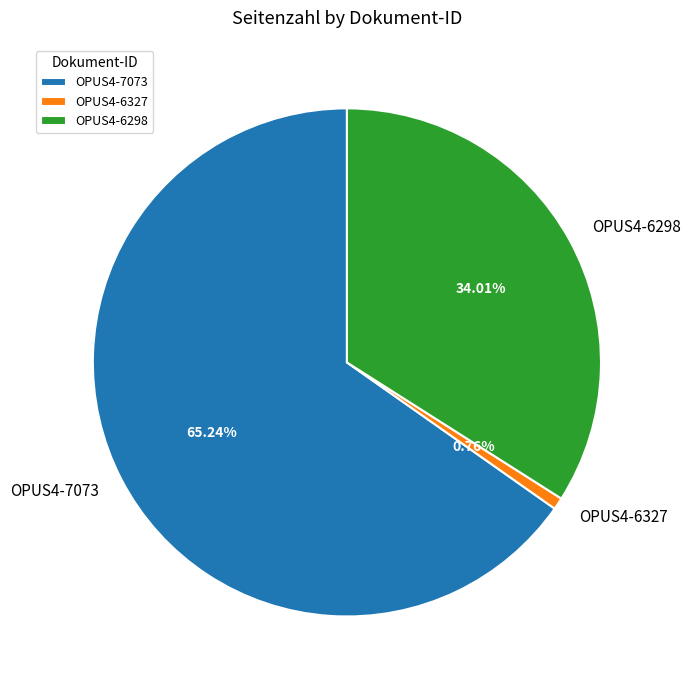

To the nearest percent, what percentage of the pie is OPUS4-7073?

65%